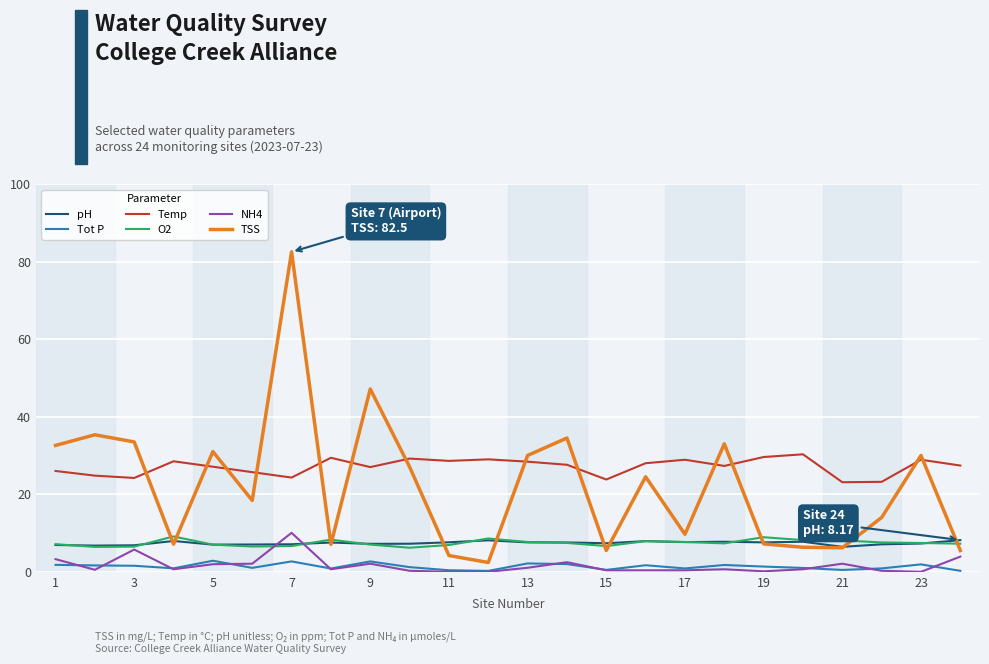

What is the highest value of the Tot P series?

2.9